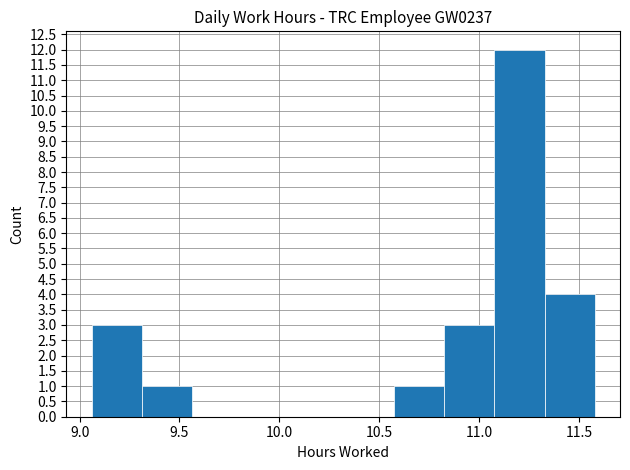

Reading left to right, transcribe this chart: for each bar, give the range it covers on the x-axis and its height. Neither the bar edges nor the heights are printed on the chart, so give them approximately, as read against the axes.

9.05 to 9.30: 3
9.30 to 9.55: 1
9.55 to 9.80: 0
9.80 to 10.05: 0
10.05 to 10.30: 0
10.30 to 10.55: 0
10.55 to 10.80: 1
10.80 to 11.10: 3
11.10 to 11.35: 12
11.35 to 11.60: 4